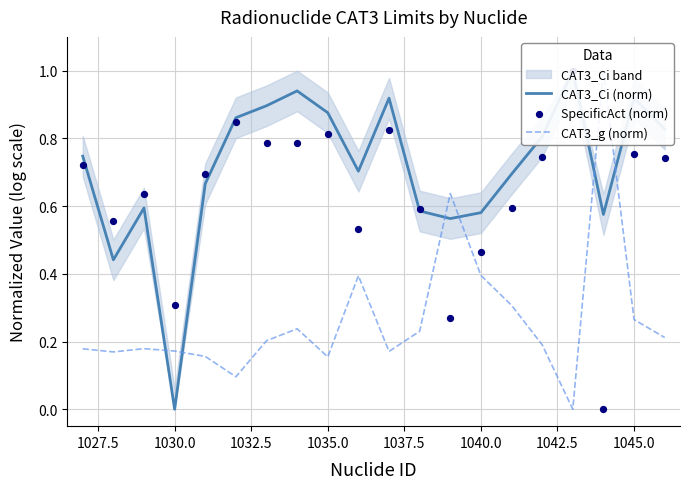

Which series has the widest spread of Y values?

CAT3_Ci (norm)